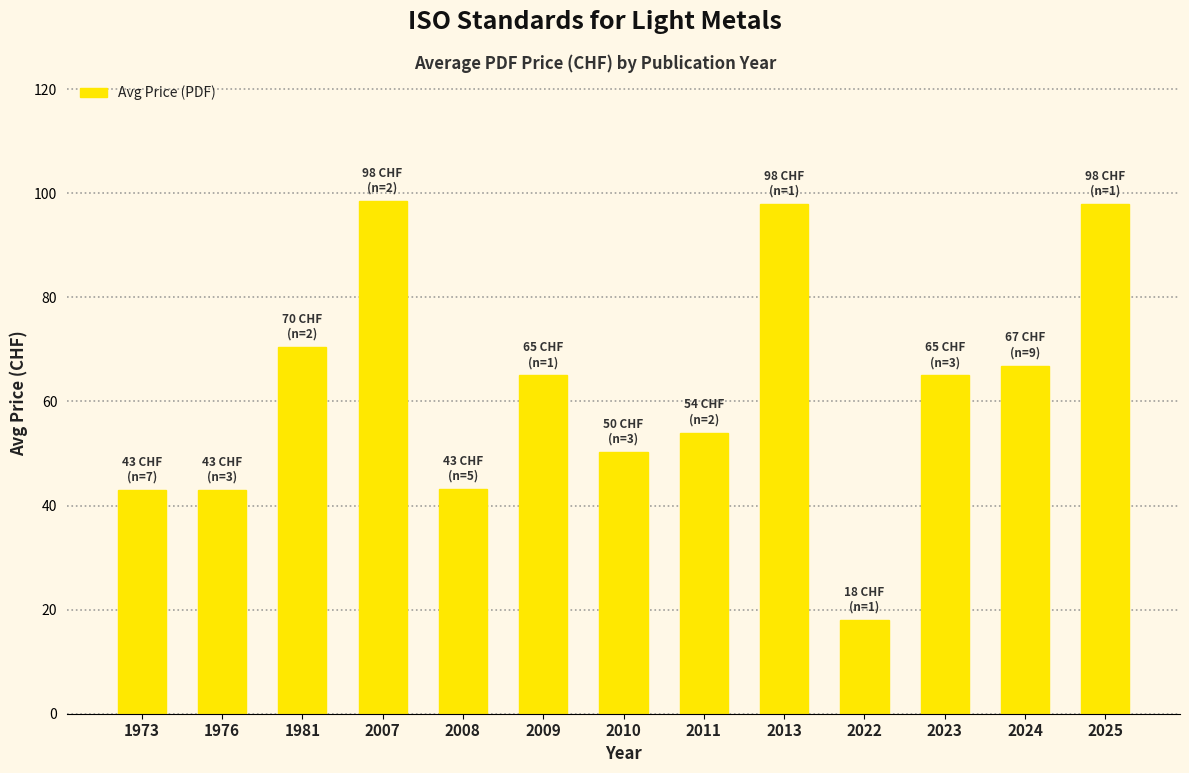

How many bars are there in total?

13